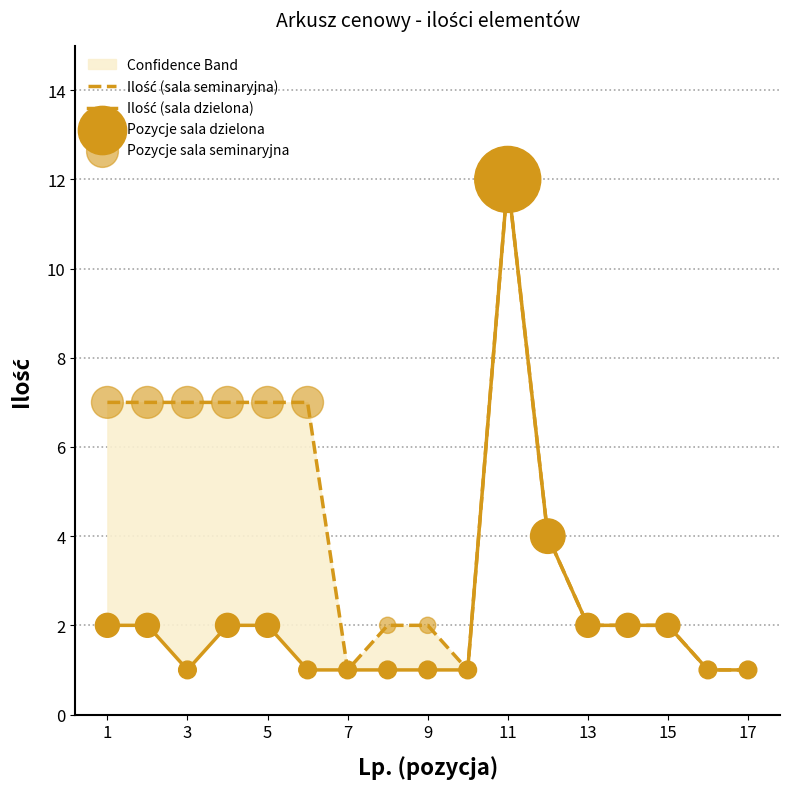

At how many categories does at least one series exceed 7?

1